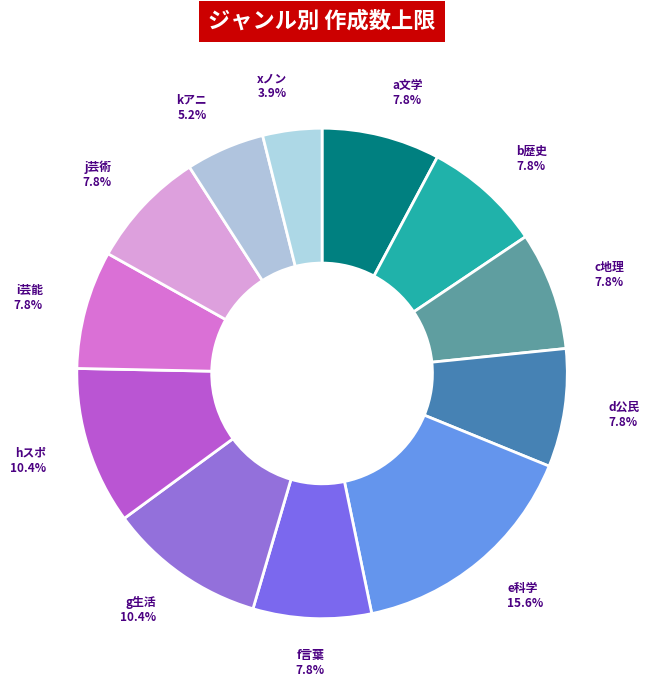

Does any single category account for the majority?

No